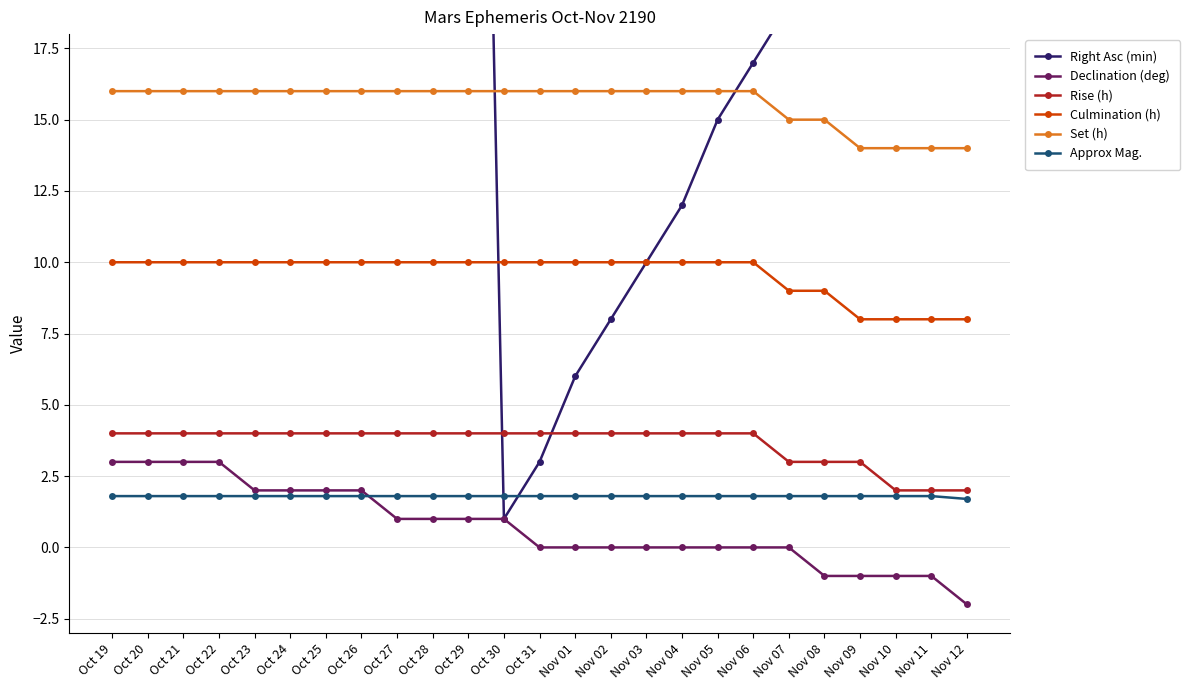

How many Declination (deg) values are between 0 and 2?

16